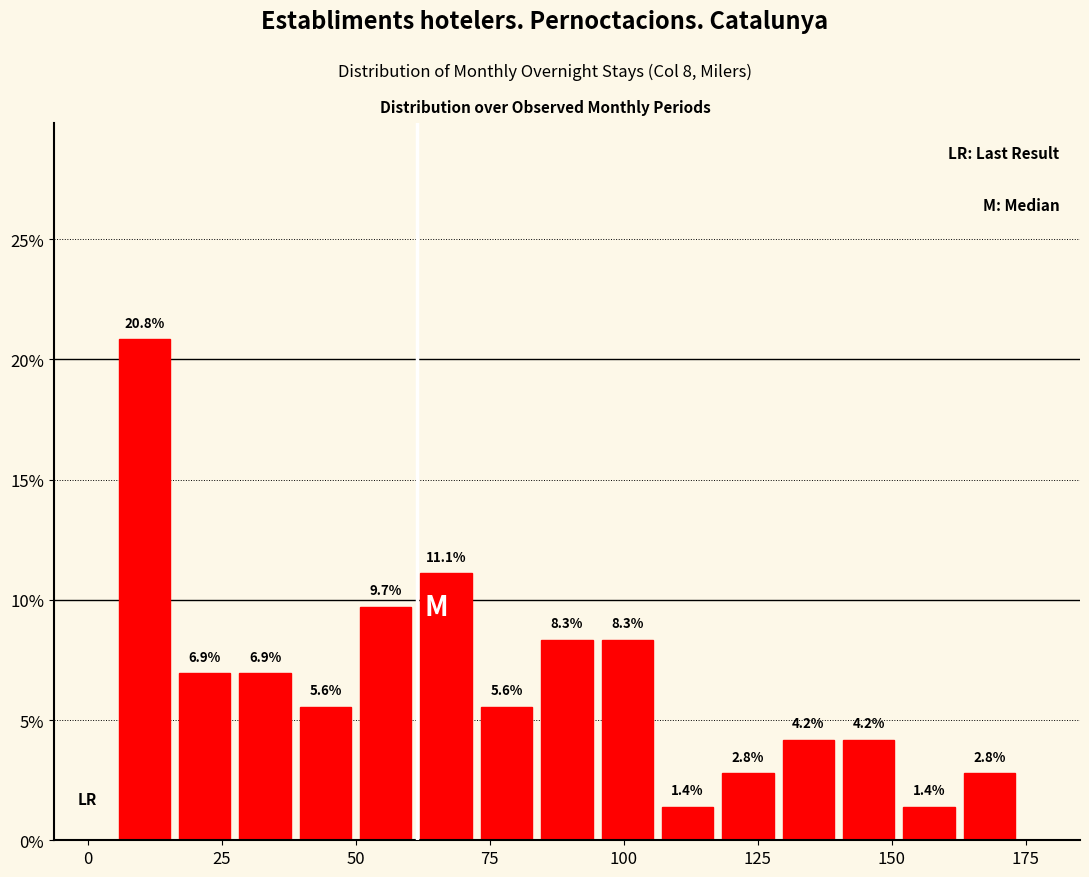

Around what value on the x-axis is the tallest bar? Give the approximate position of its centre, as read against the axis.

10